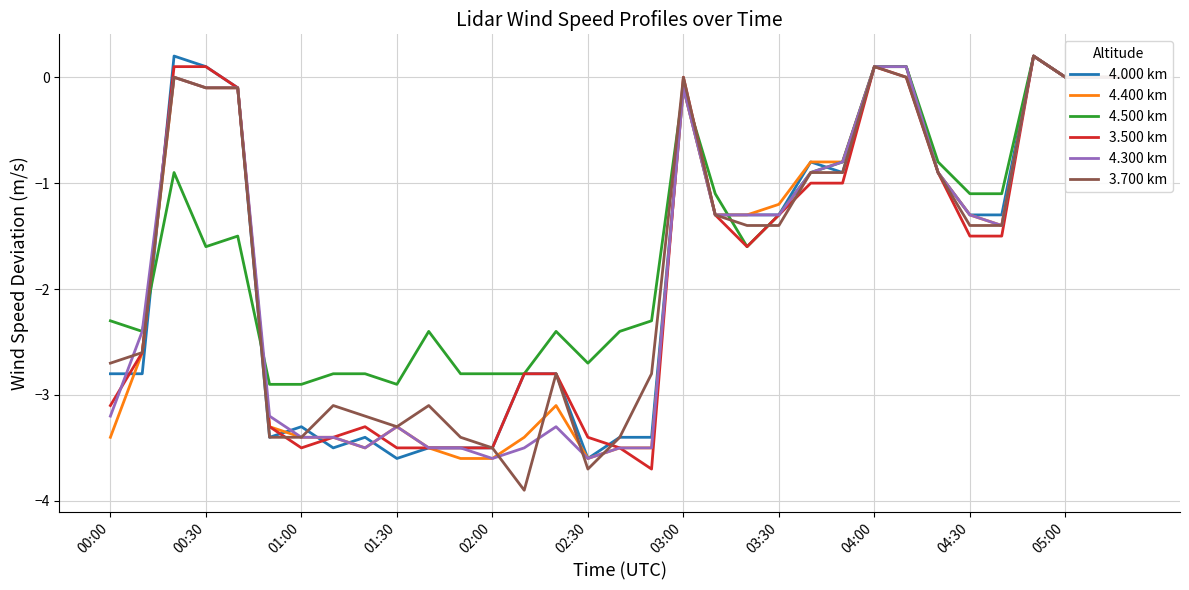

At how many categories does at least one series exceed -3?

33